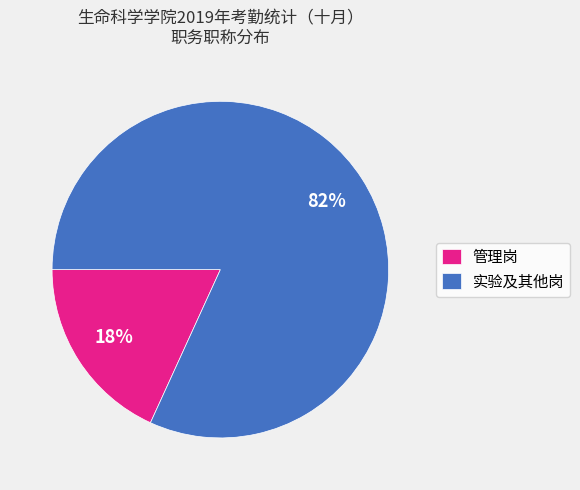

To the nearest percent, what percentage of the pie is 实验及其他岗?

82%